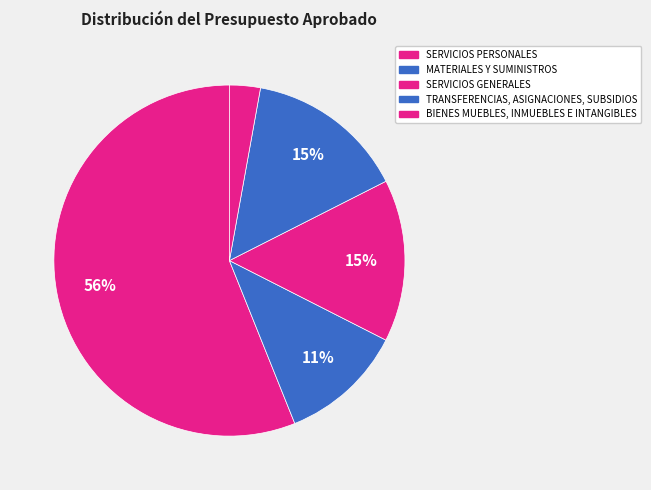

How much of the chart is everything except MATERIALES Y SUMINISTROS?

88.6%